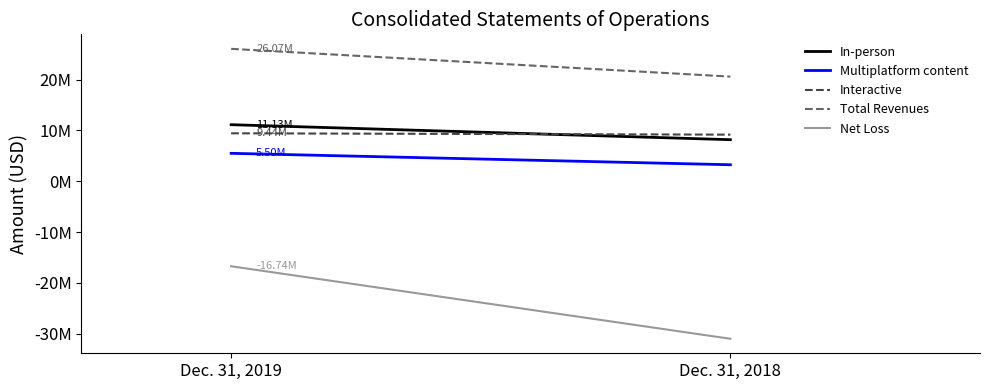

The Total Revenues series shows 35920720 at Dec. 31, 2018. True or false?

False